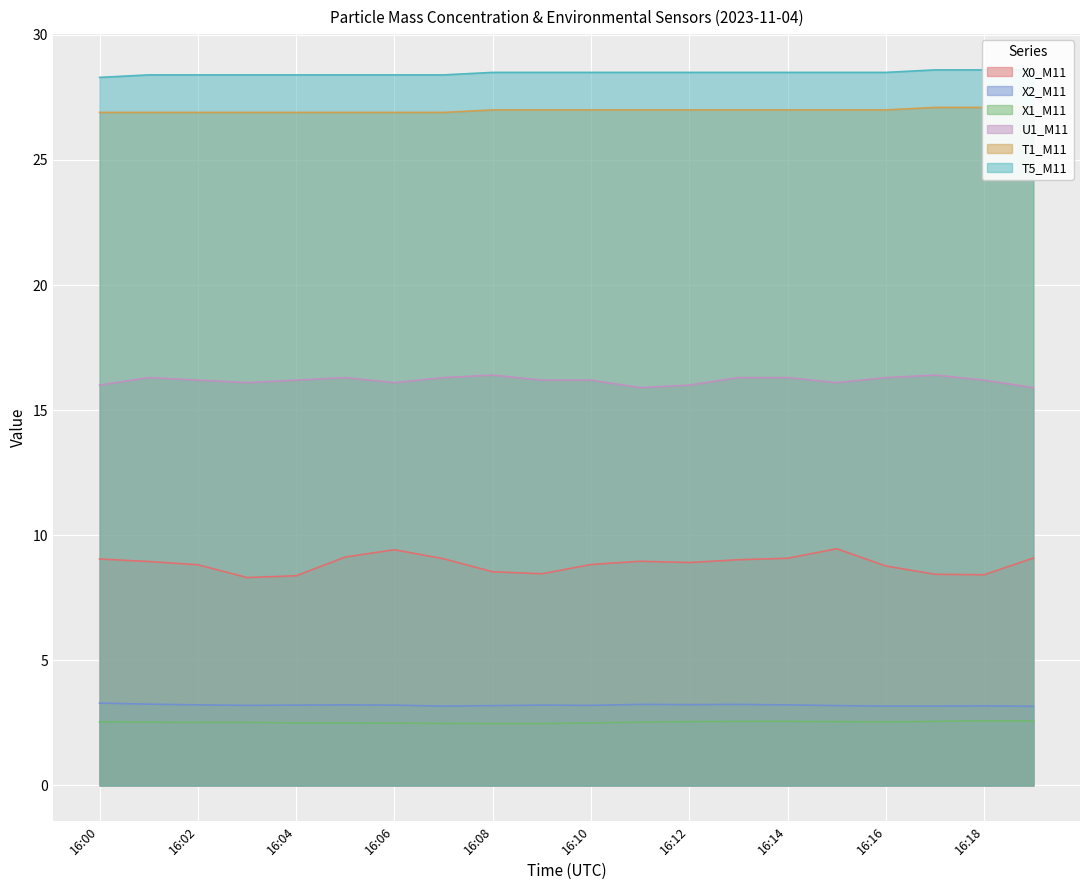

True or false: T5_M11 and U1_M11 intersect in this chart.

False